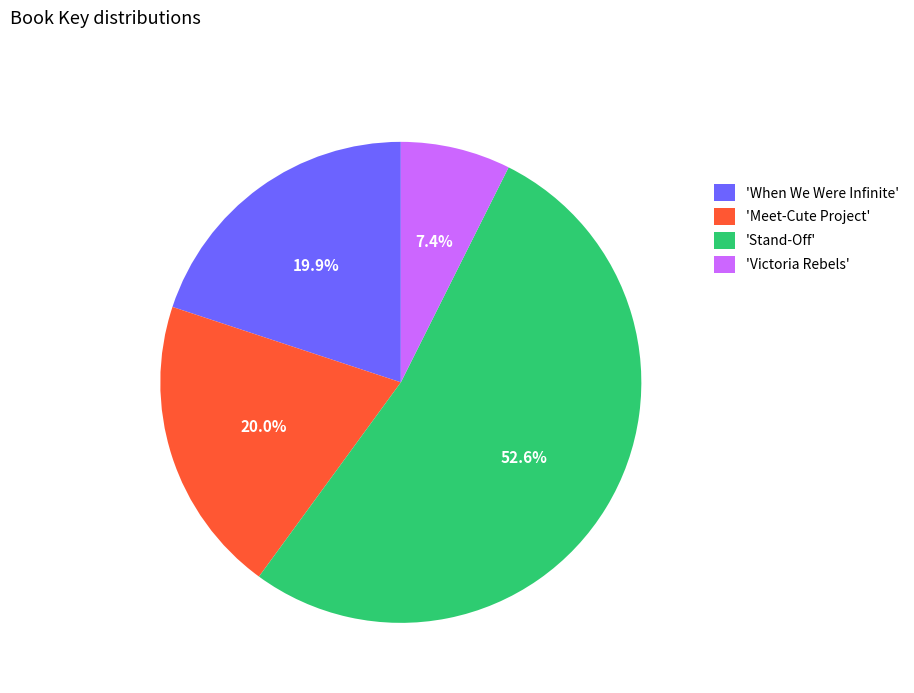

Approximately how many times larger is the value at 'Stand-Off' compared to 'When We Were Infinite'?

2.6